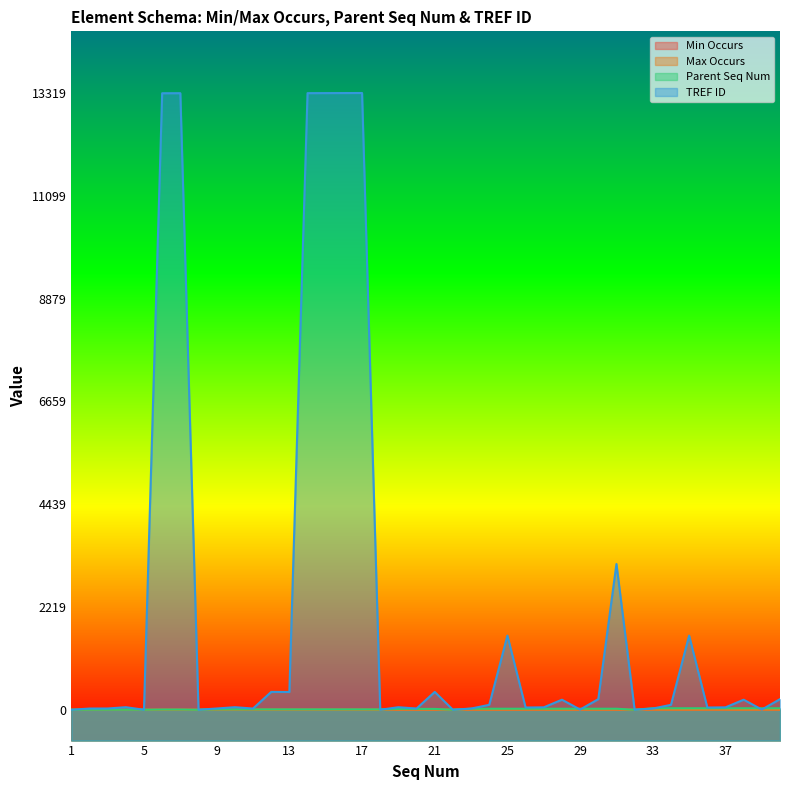

True or false: Parent Seq Num and Max Occurs cross at least once.

False